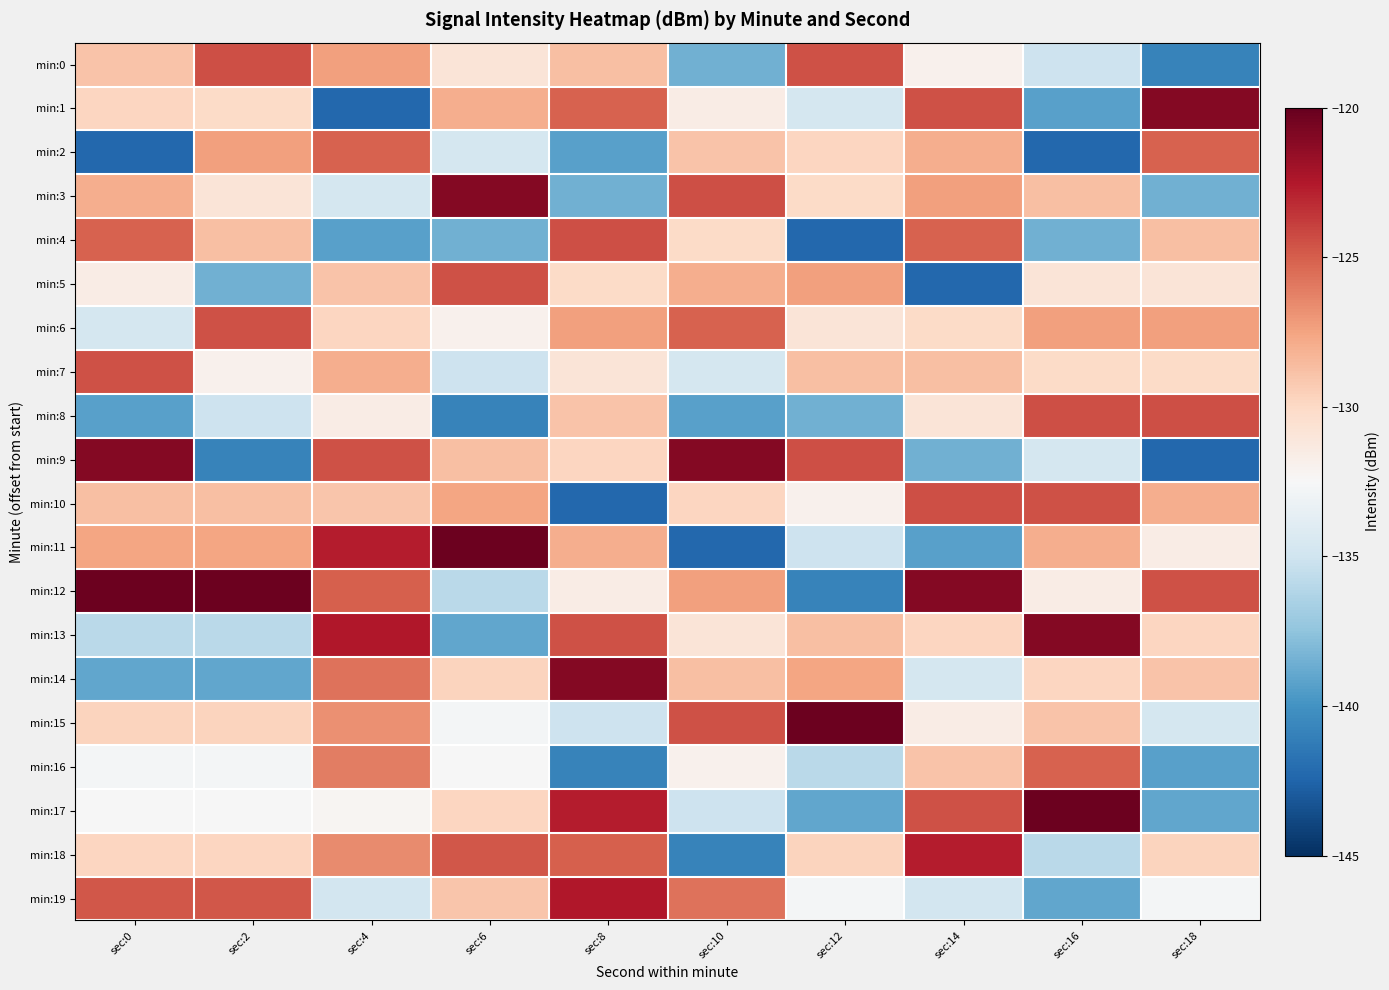

Count the number of categories in the chart.

10